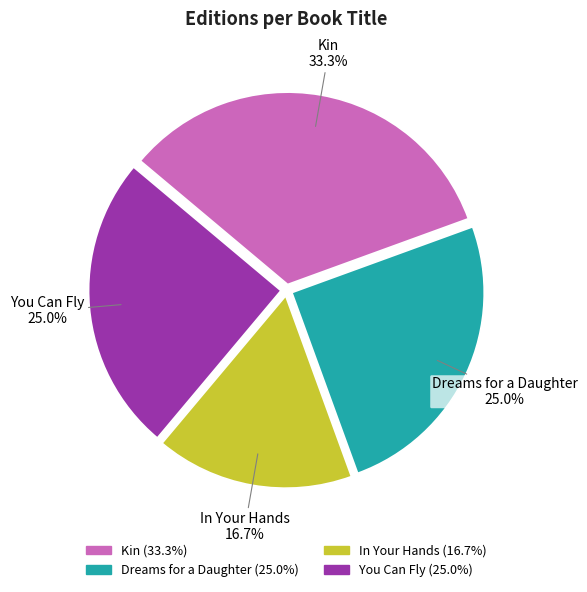

Is there a majority slice in this chart?

No